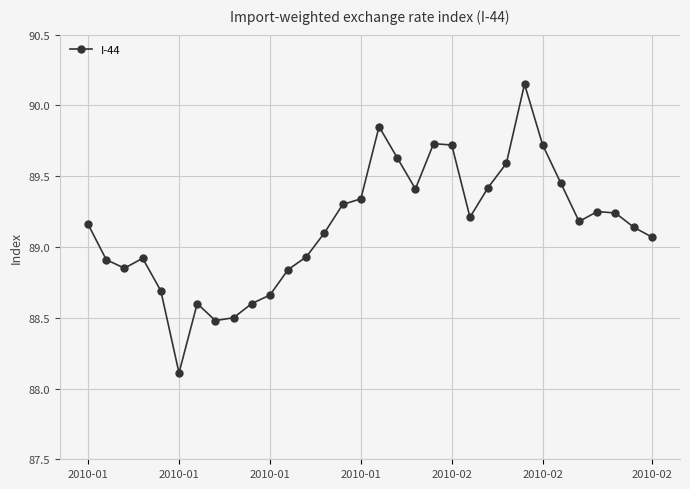

What is the value of the 8th point from the left?

88.5